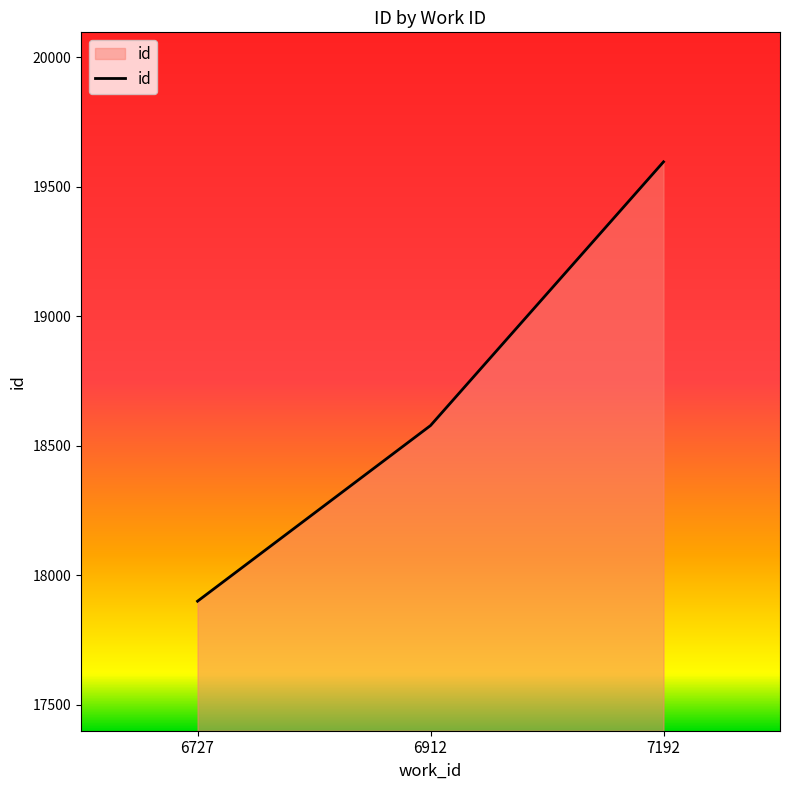

Which category has the lowest value across all series?

6727